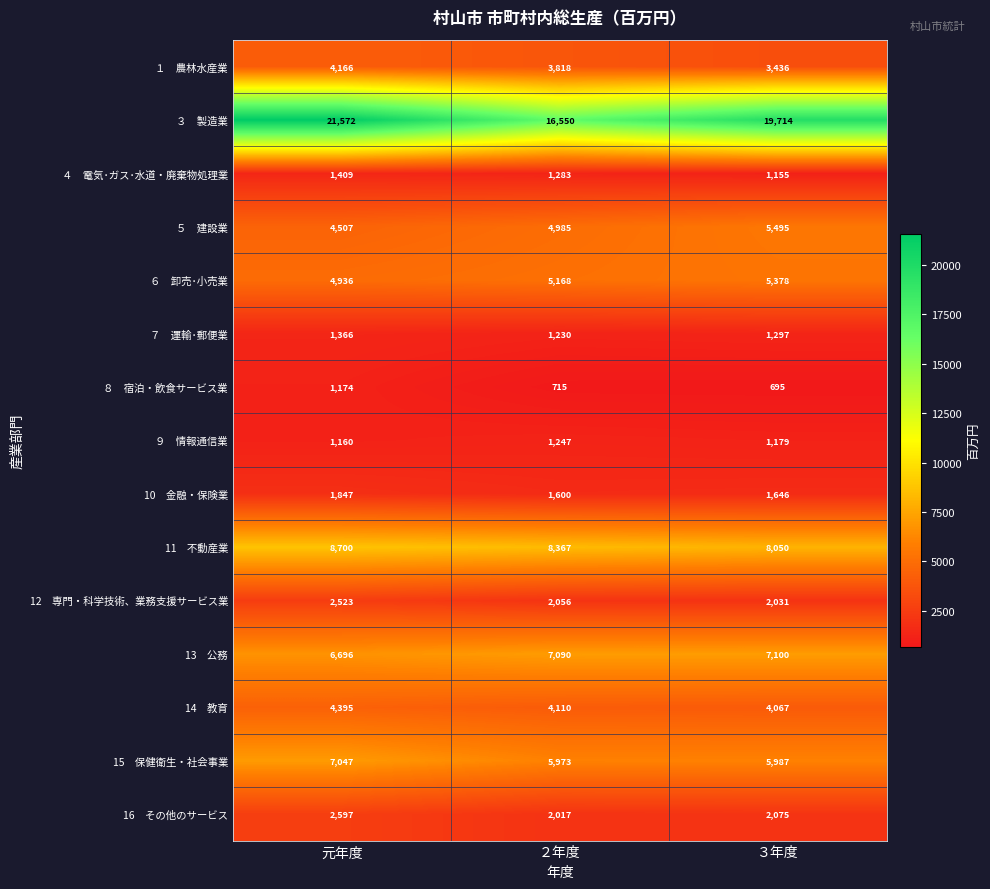

At which category does the chart reach its minimum across all series?

３年度